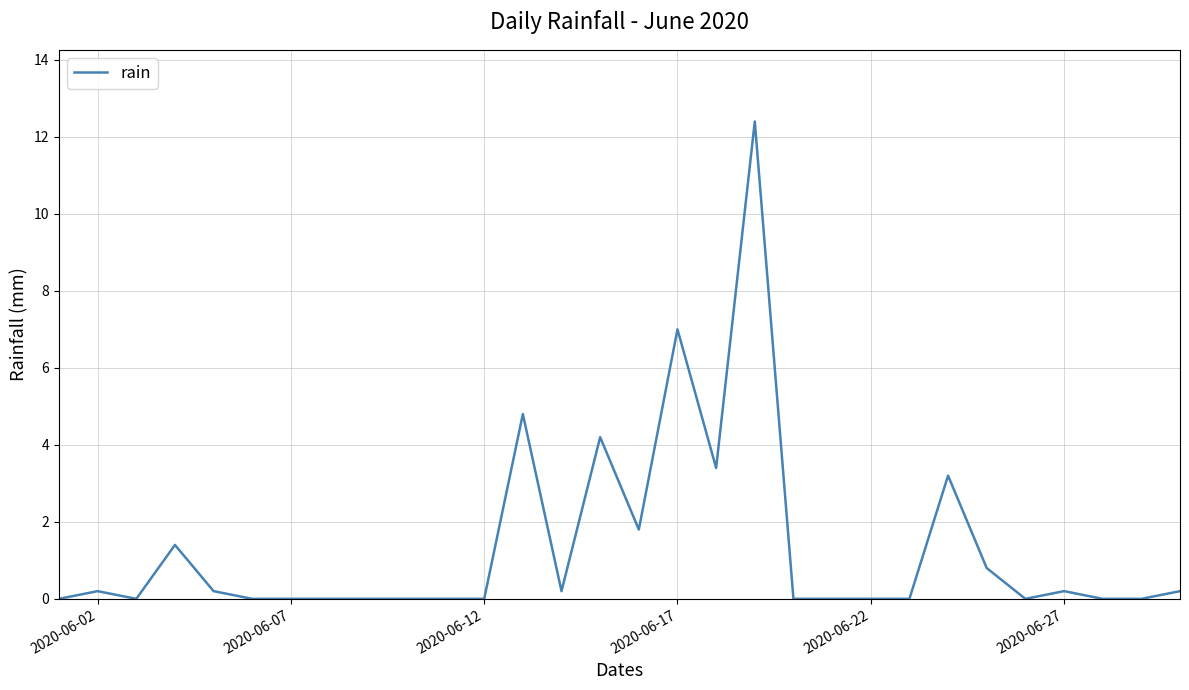

What is the greatest value displayed?

12.4